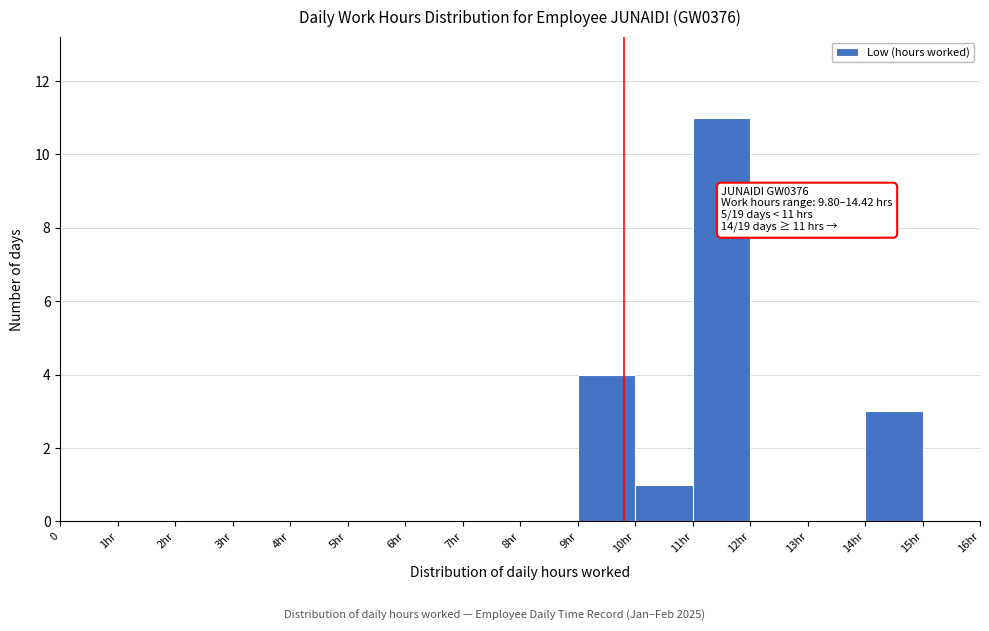

Reading left to right, what are all the values shown in this chart?

0=0	1hr=0	2hr=0	3hr=0	4hr=0	5hr=0	6hr=0	7hr=0	8hr=0	9hr=4	10hr=1	11hr=11	12hr=0	13hr=0	14hr=3	15hr=0